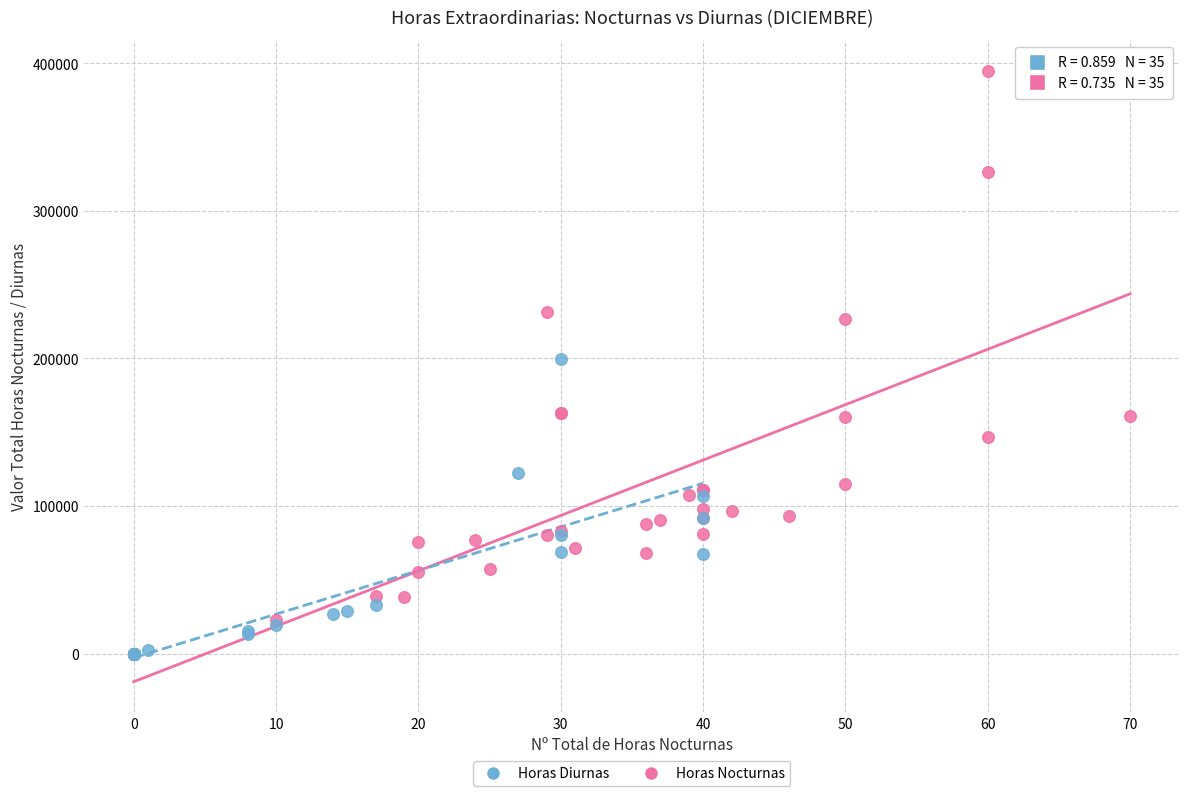

Which series has the widest spread of Y values?

Horas Nocturnas